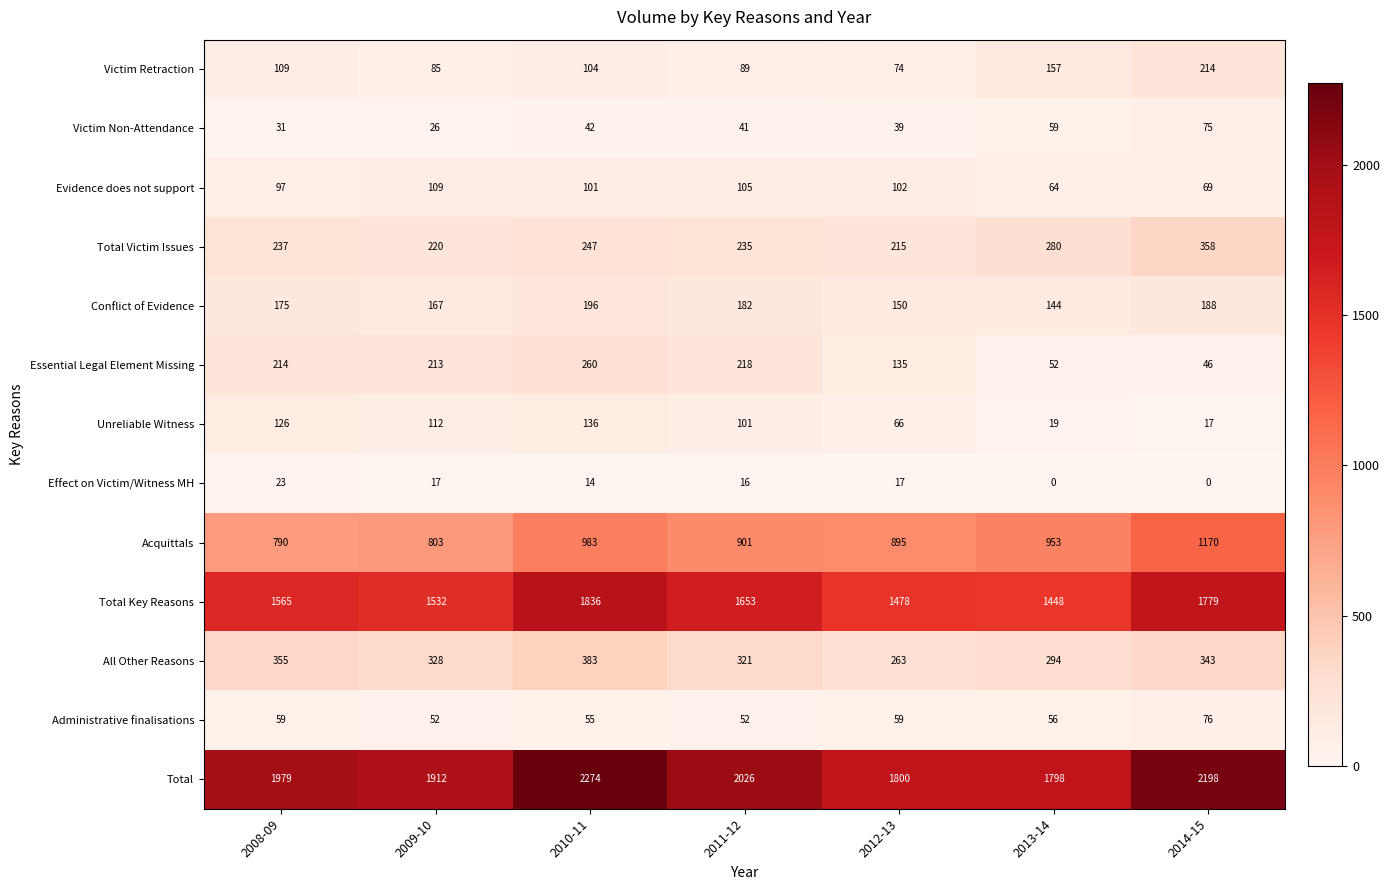

Which series has the largest range (max minus min)?

Total